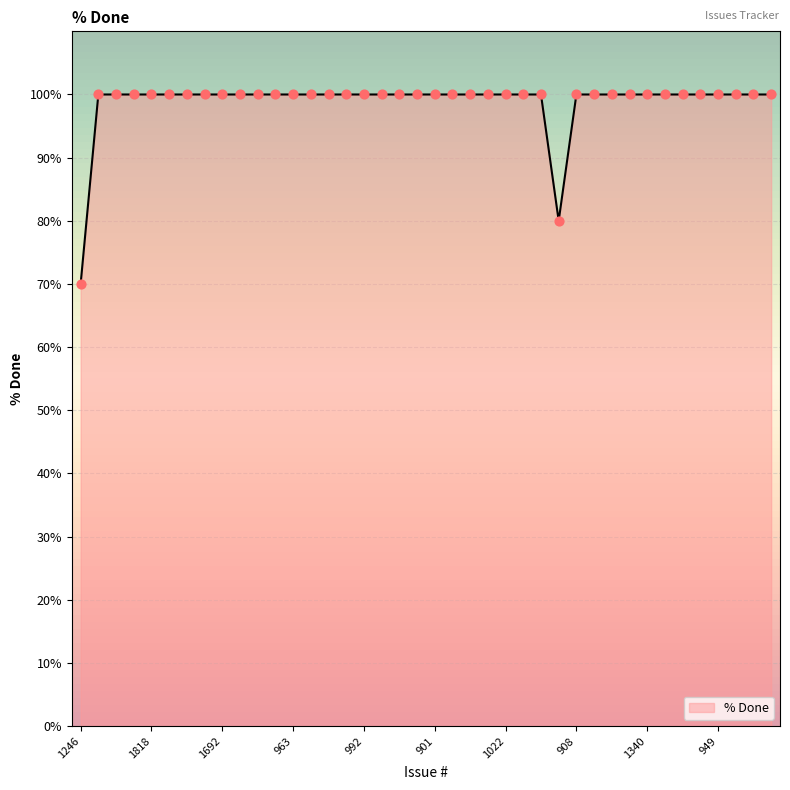

What is the smallest value displayed?

70